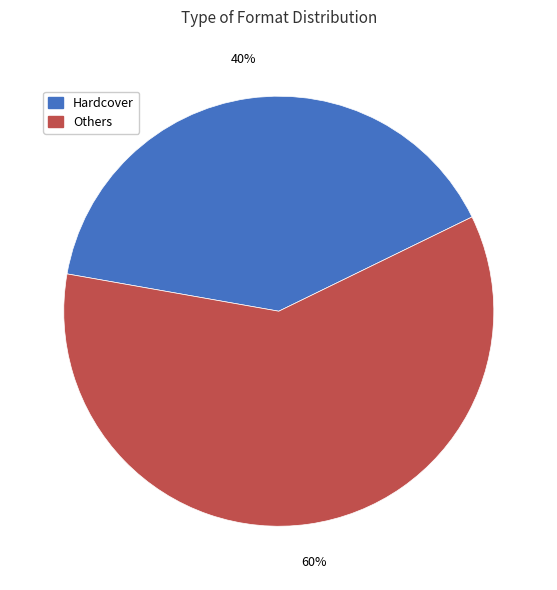

Count the number of slices in the pie.

2